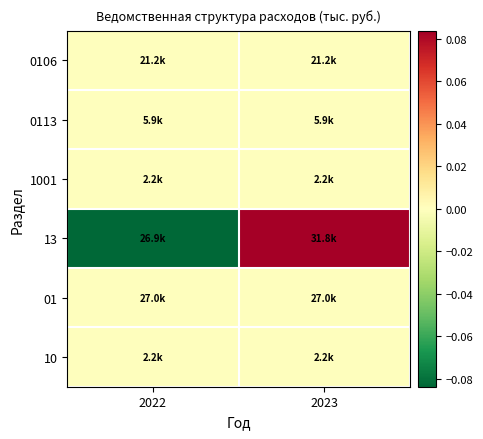

What is the total value across all series at 2023?

0.1